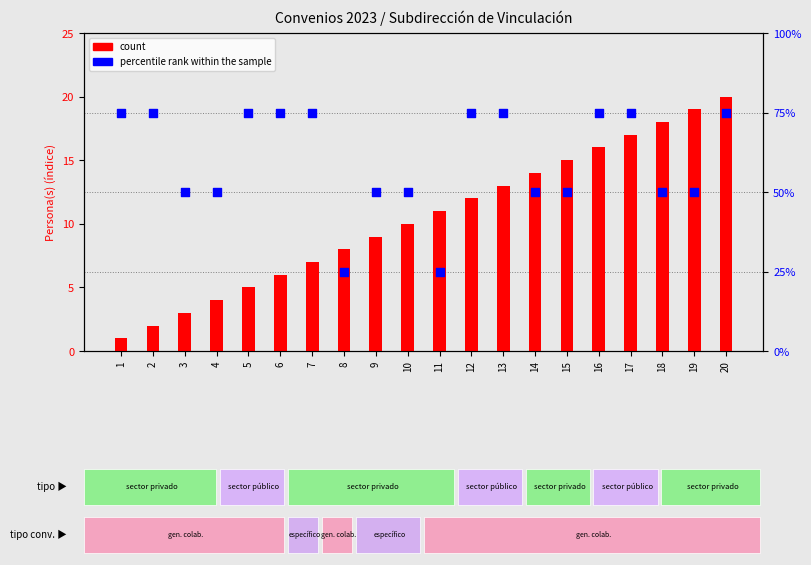

At which category is the sum across all series the highest?

20